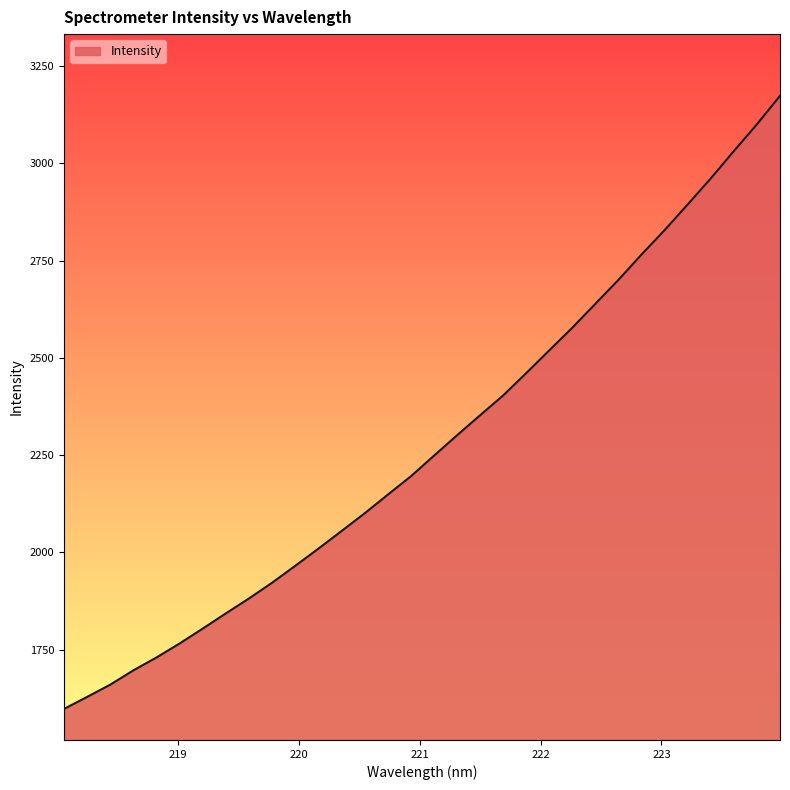

What is the minimum value shown in the chart?

1597.5